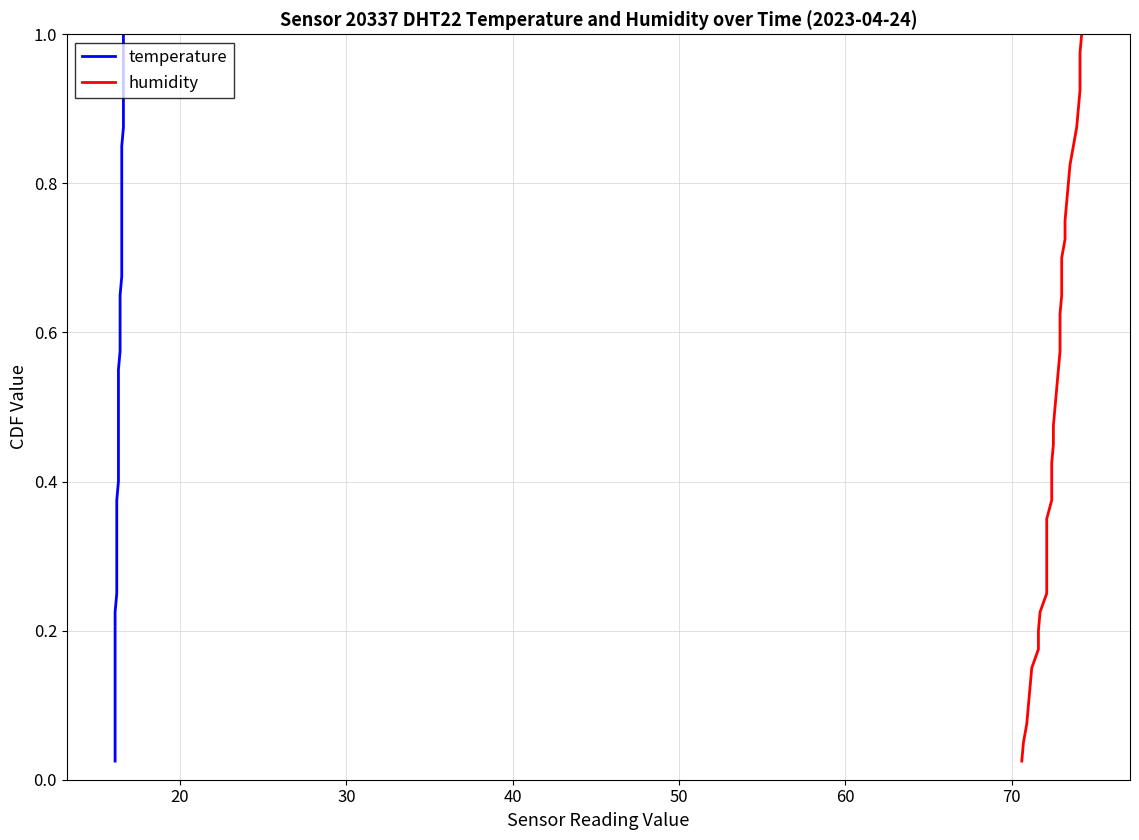

What is the value of the humidity point at the 20th from the left?

0.5